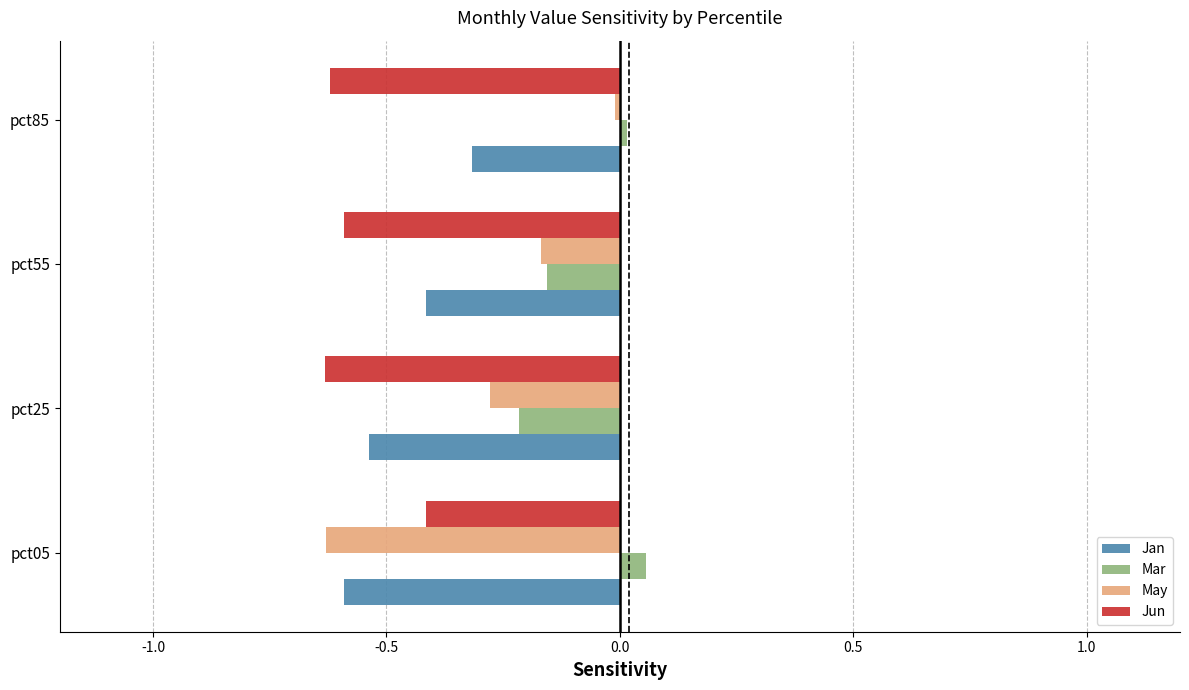

Rank the categories by May value from highest to lowest.

pct85, pct55, pct25, pct05